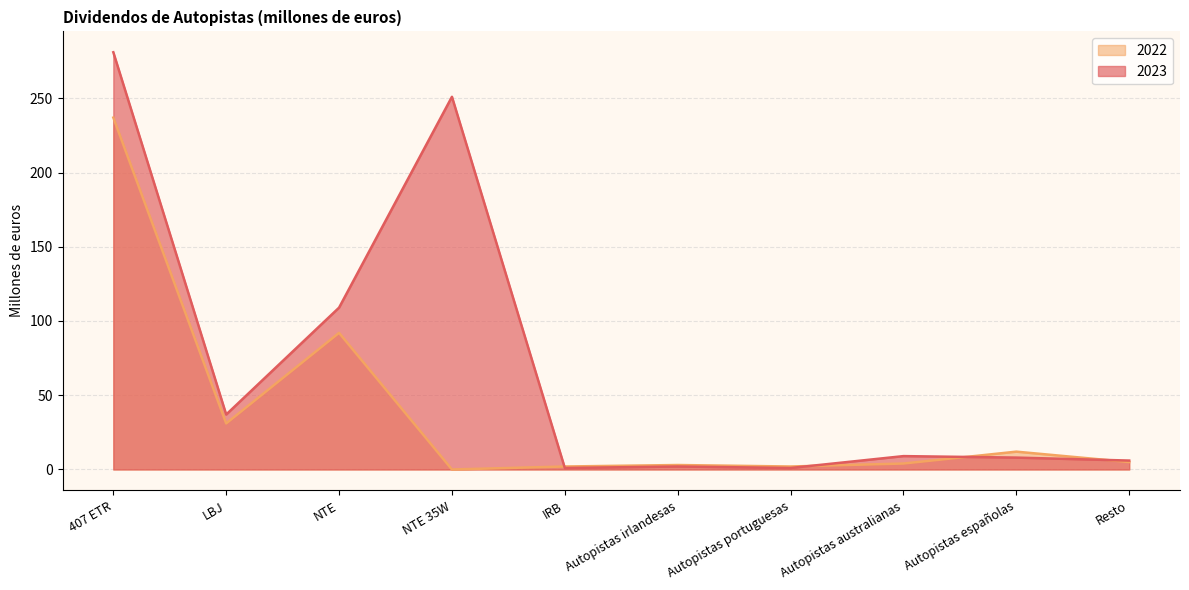

Which category has the lowest value in the 2023 series?

IRB